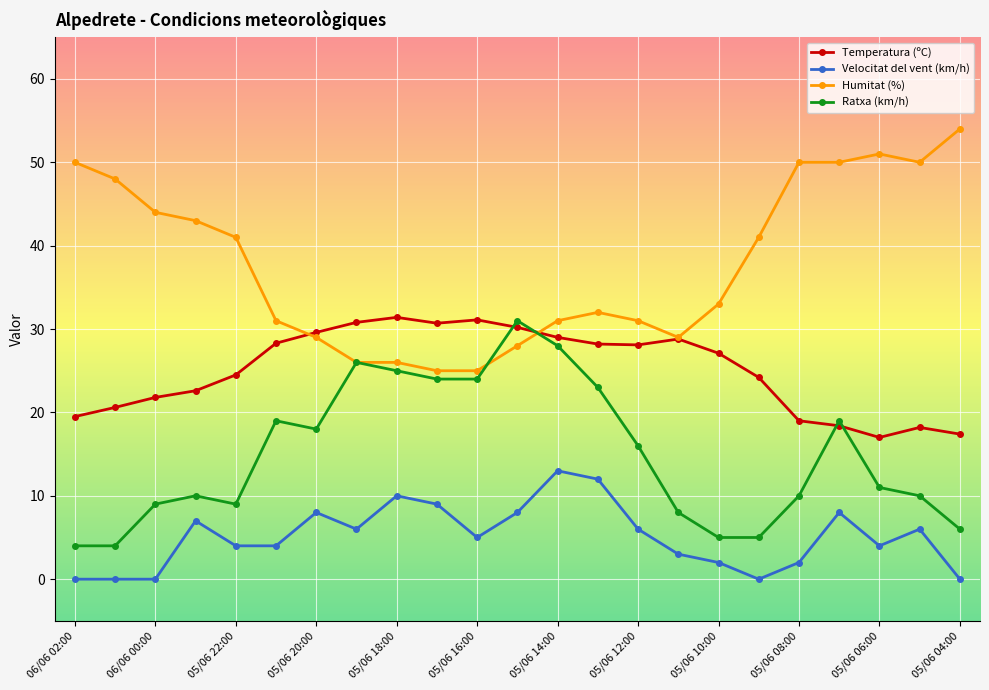

What is the value of the Velocitat del vent (km/h) point at the 8th from the left?

6.0